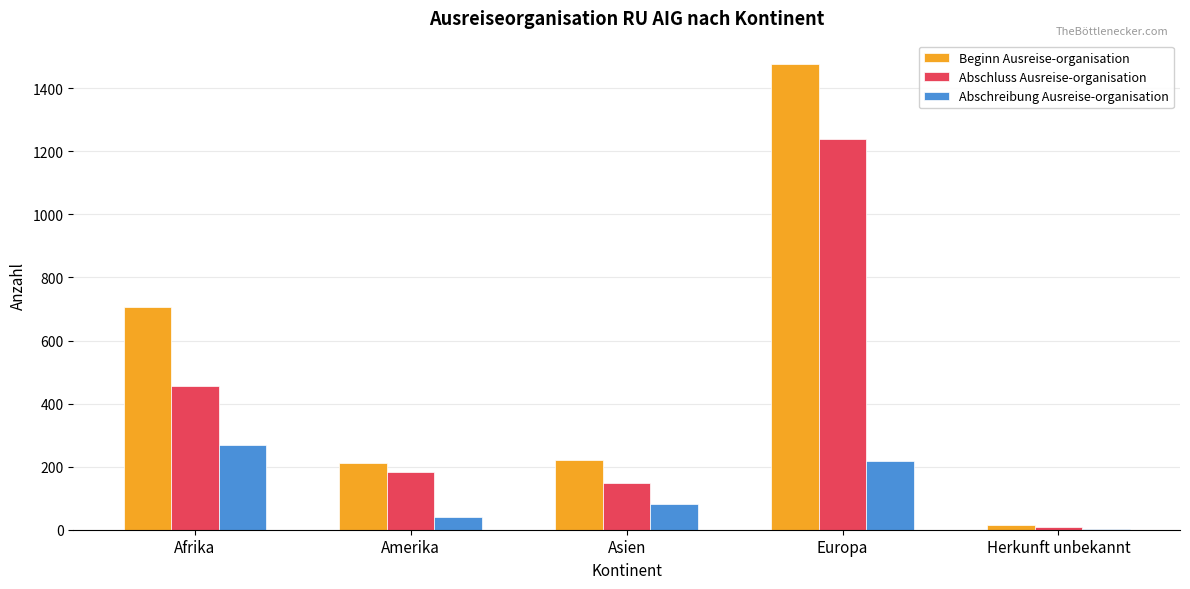

Count the number of categories in the chart.

5